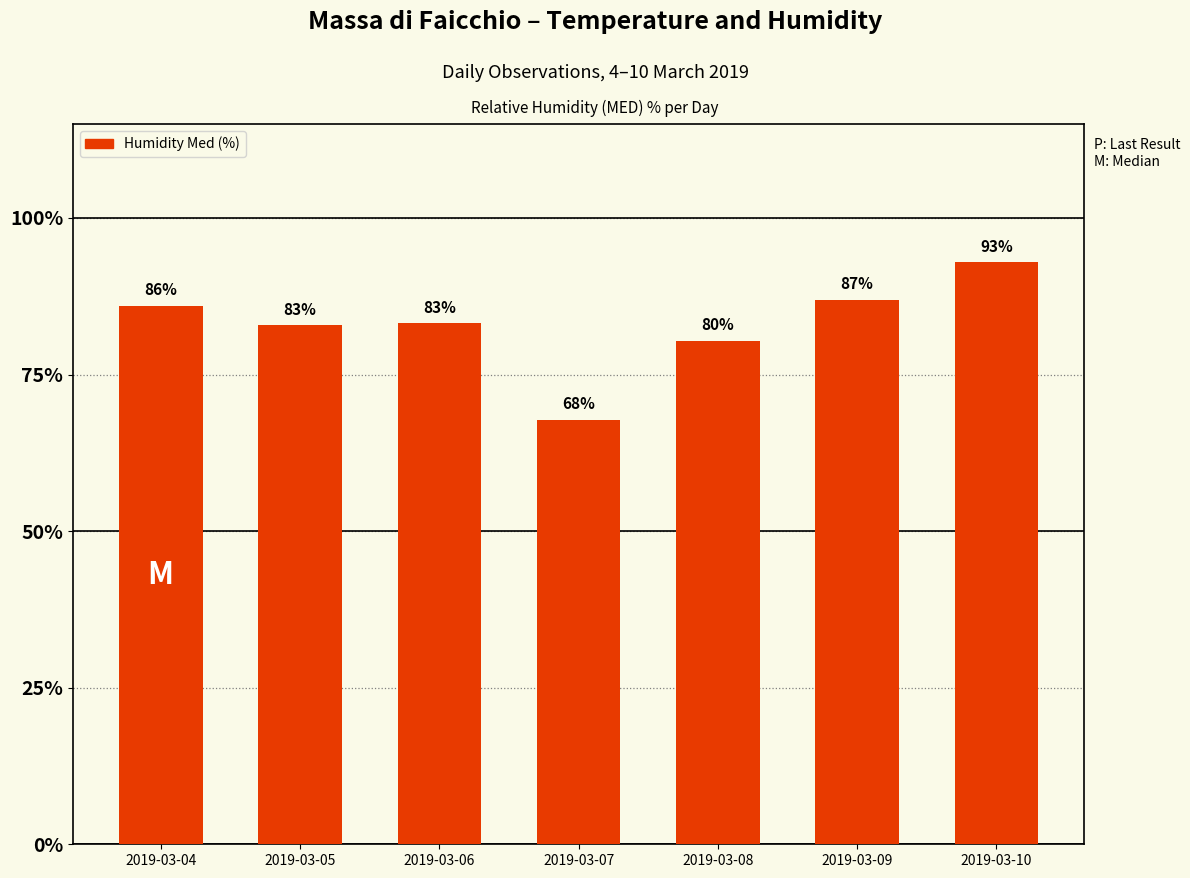

Where is the data nearest to the value 80?

2019-03-08